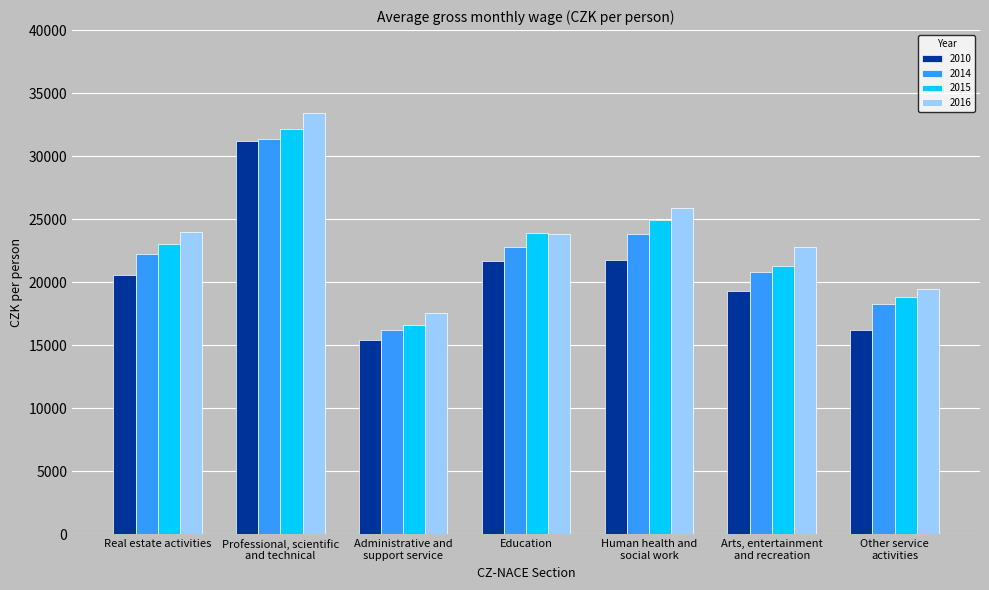

What is the value of the 2014 bar at the 3rd from the left?

16169.8